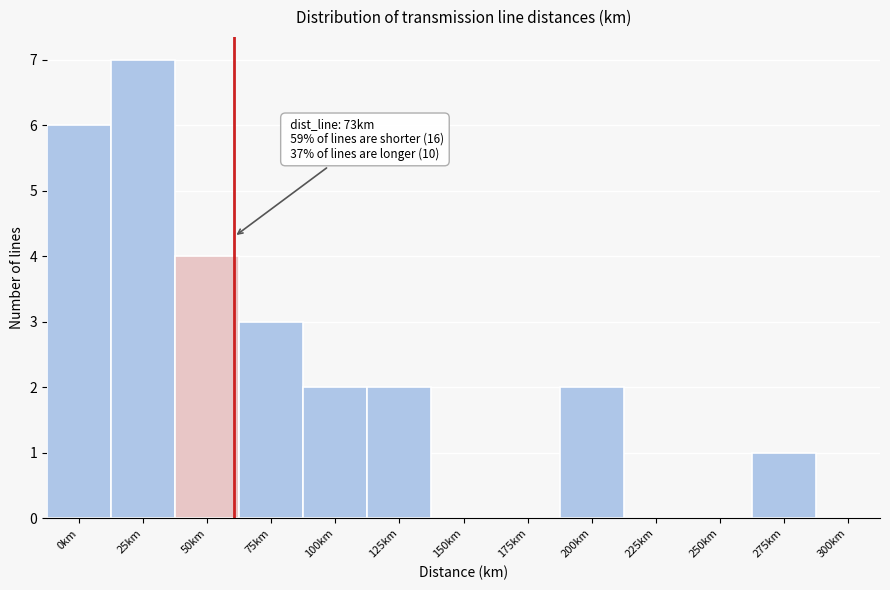

Reading right to left, transcribe all the data shown in this chart.

300km=0	275km=1	250km=0	225km=0	200km=2	175km=0	150km=0	125km=2	100km=2	75km=3	50km=4	25km=7	0km=6